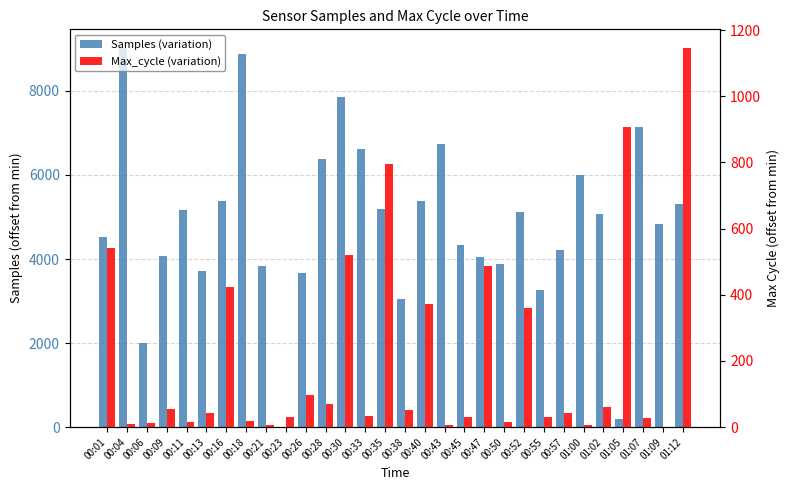

Reading left to right, extract all data points from this chart.

Samples (variation): 00:01=4514	00:04=9013	00:06=2008	00:09=4065	00:11=5157	00:13=3718	00:16=5384	00:18=8886	00:21=3843	00:23=0	00:26=3657	00:28=6386	00:30=7846	00:33=6609	00:35=5179	00:38=3055	00:40=5387	00:43=6746	00:45=4333	00:47=4057	00:50=3870	00:52=5112	00:55=3271	00:57=4210	01:00=5988	01:02=5082	01:05=182	01:07=7152	01:09=4827	01:12=5298
Max_cycle (variation): 00:01=541	00:04=11	00:06=12	00:09=54	00:11=15	00:13=43	00:16=425	00:18=19	00:21=7	00:23=32	00:26=96	00:28=71	00:30=519	00:33=35	00:35=796	00:38=53	00:40=372	00:43=7	00:45=32	00:47=486	00:50=15	00:52=360	00:55=31	00:57=42	01:00=8	01:02=62	01:05=908	01:07=27	01:09=0	01:12=1145